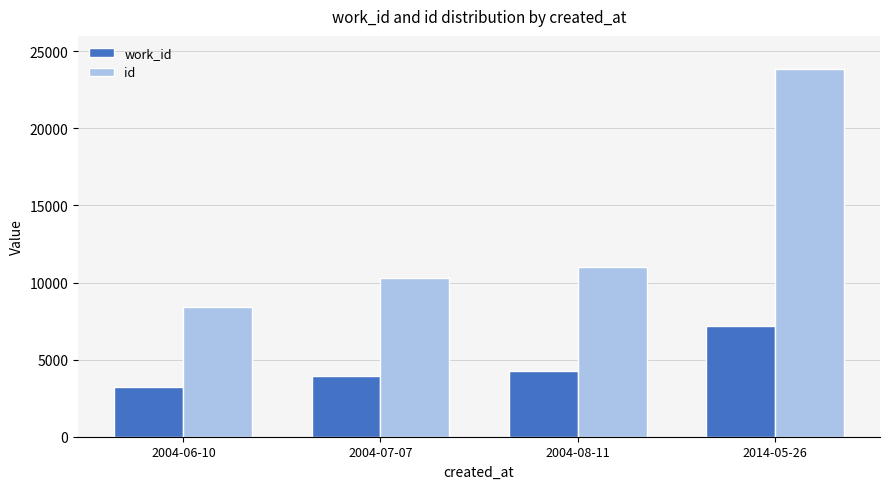

What position from the left is 2004-07-07?

2